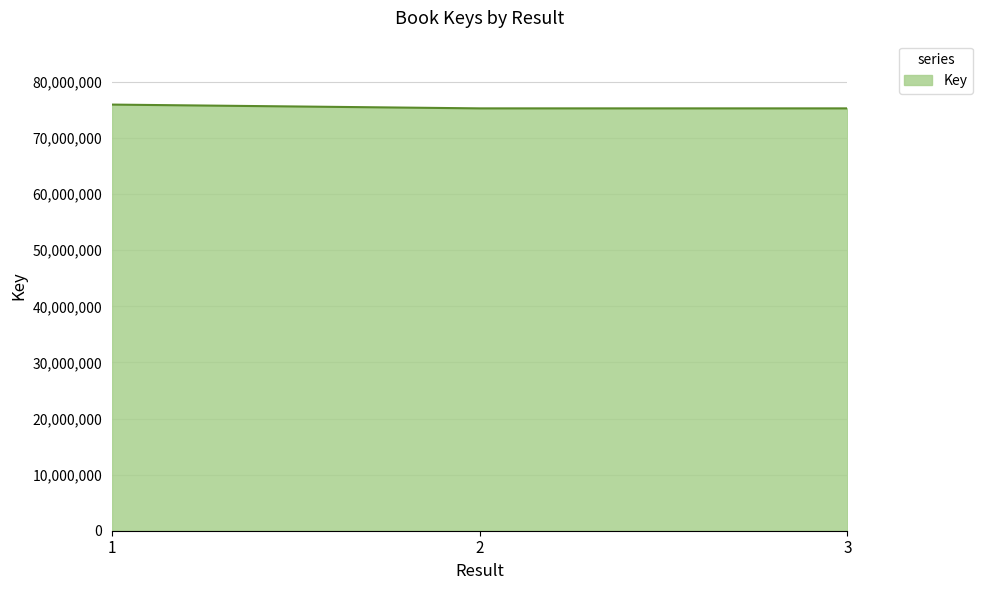

What is the approximate value at 1, to the nearest 50?

75976900